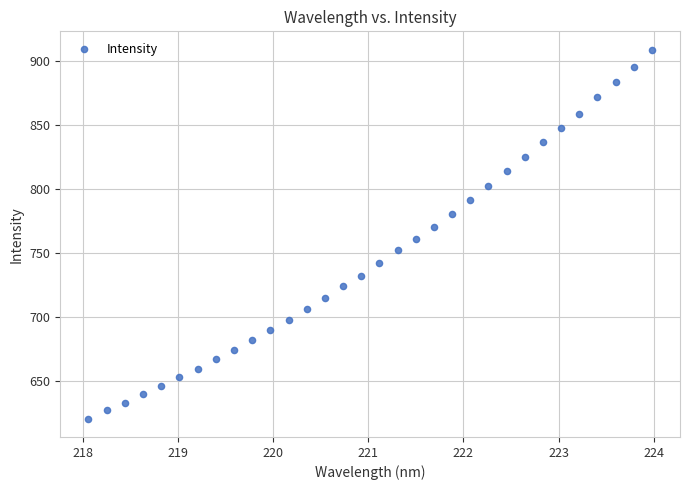

What Y value in the scatter plot is closest to 764?

760.8